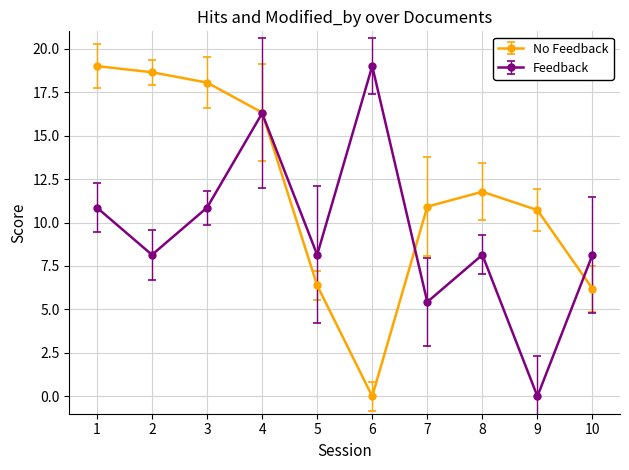

List the series in order of their overall mean, highest first.

No Feedback, Feedback